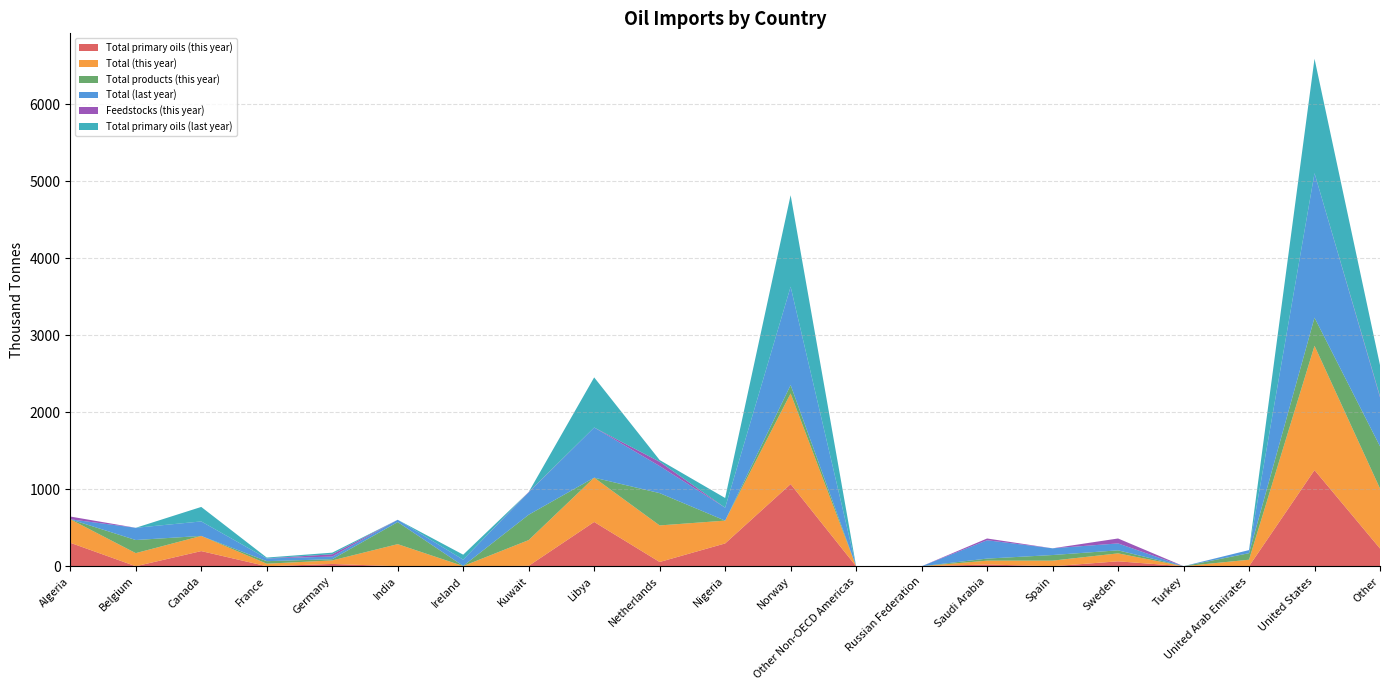

Reading left to right, what are all the values shown in this chart?

Total primary oils (this year): 304.8	0.1	196.8	0.0	29.9	0.0	0.0	5.1	575.3	55.2	296.2	1067.0	0.0	0.0	22.8	0.0	64.0	0.0	0.0	1248.5	230.6
Total (this year): 304.8	170.2	196.9	33.0	45.6	287.0	2.3	334.5	575.3	474.8	296.2	1176.6	0.0	0.0	49.7	72.8	103.4	0.0	84.8	1614.2	778.7
Total products (this year): 0.0	170.2	0.1	33.0	15.7	287.0	2.3	329.3	0.0	419.6	0.0	109.7	0.0	0.0	26.9	72.8	39.4	0.0	84.8	365.8	548.1
Total (last year): 0.0	158.9	188.3	35.5	34.3	29.7	80.9	289.6	651.0	351.7	167.7	1276.6	0.0	0.0	238.2	87.3	89.8	0.6	40.2	1876.5	636.1
Feedstocks (this year): 35.9	0.1	0.0	0.0	29.9	0.0	0.0	5.1	0.0	55.2	0.0	0.0	0.0	0.0	22.8	0.0	64.0	0.0	0.0	0.0	13.9
Total primary oils (last year): 0.0	0.0	188.2	11.3	20.9	0.0	64.8	0.0	651.0	22.8	126.3	1188.7	0.0	0.0	0.0	0.0	0.0	0.5	0.0	1485.9	404.8